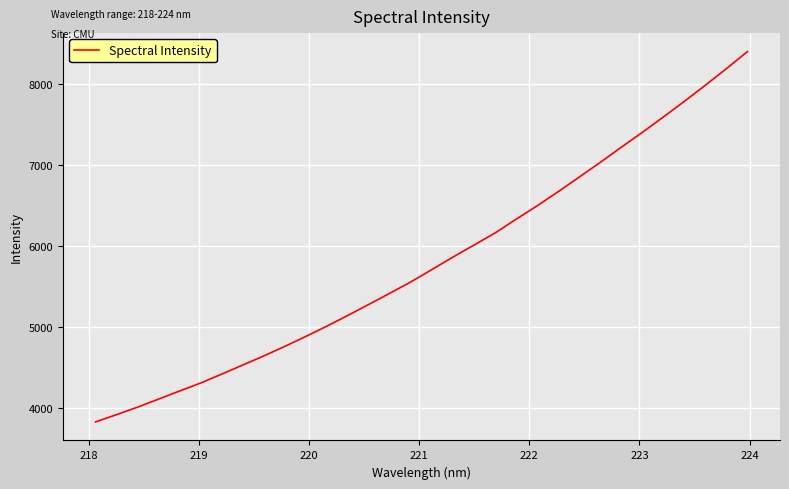

Reading right to left, list all the values displayed in this chart.

8395.1	8185.1	7981.5	7782.8	7589.9	7400.6	7217.6	7031.4	6849.9	6670.5	6496.7	6331.5	6162.0	6013.5	5865.1	5712.2	5559.9	5419.8	5282.4	5146.0	5013.5	4887.0	4764.2	4646.3	4534.3	4422.4	4312.2	4214.1	4114.3	4014.8	3922.5	3832.4